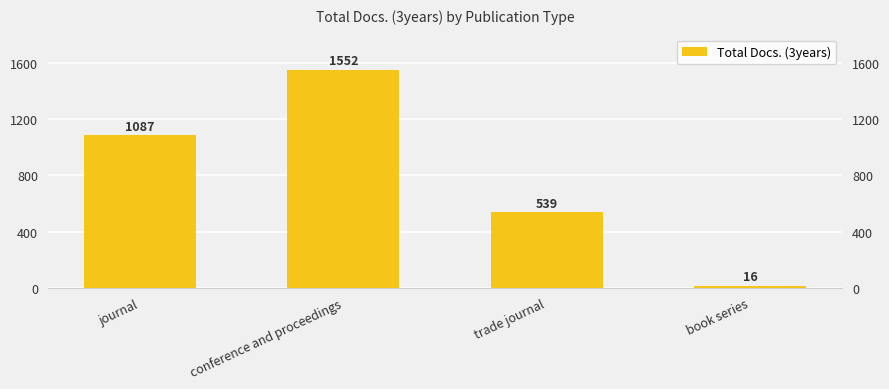

How many series are shown in this chart?

1